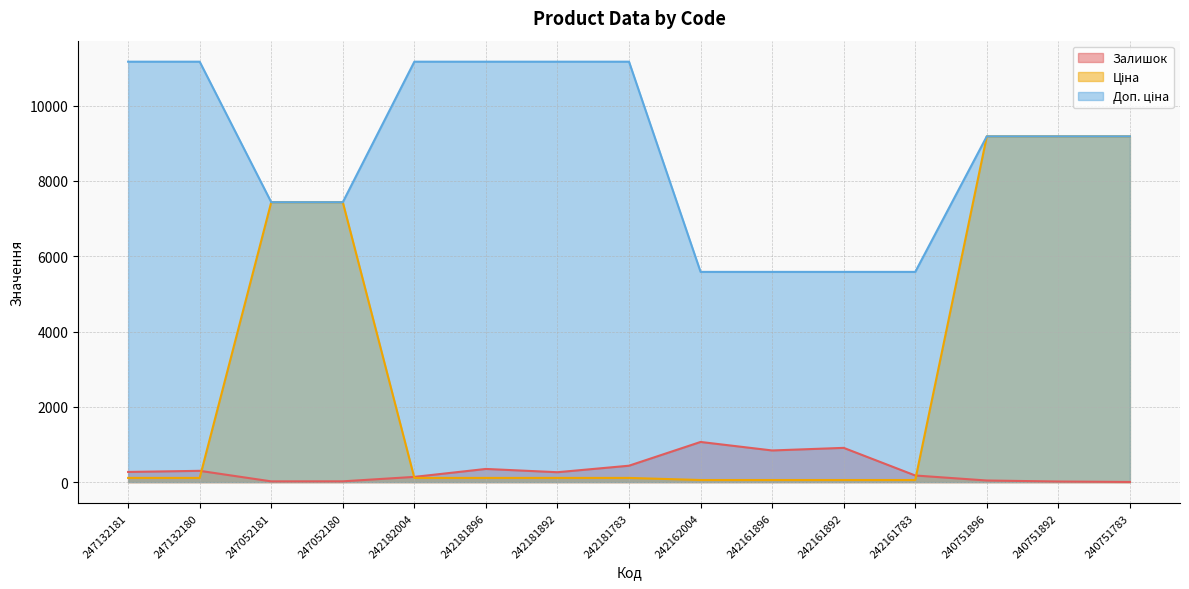

Reading right to left, list all the values displayed in this chart.

Залишок: 4.0	16.0	43.0	176.0	910.0	841.0	1067.0	436.0	263.0	350.0	139.0	21.0	20.0	300.0	270.0
Ціна: 9185.9	9185.9	9185.9	55.9	55.9	55.9	55.9	111.7	111.7	111.7	111.7	7436.2	7436.2	111.7	111.7
Доп. ціна: 9185.9	9185.9	9185.9	5585.0	5585.0	5585.0	5585.0	11169.0	11169.0	11169.0	11169.0	7436.2	7436.2	11169.0	11169.0